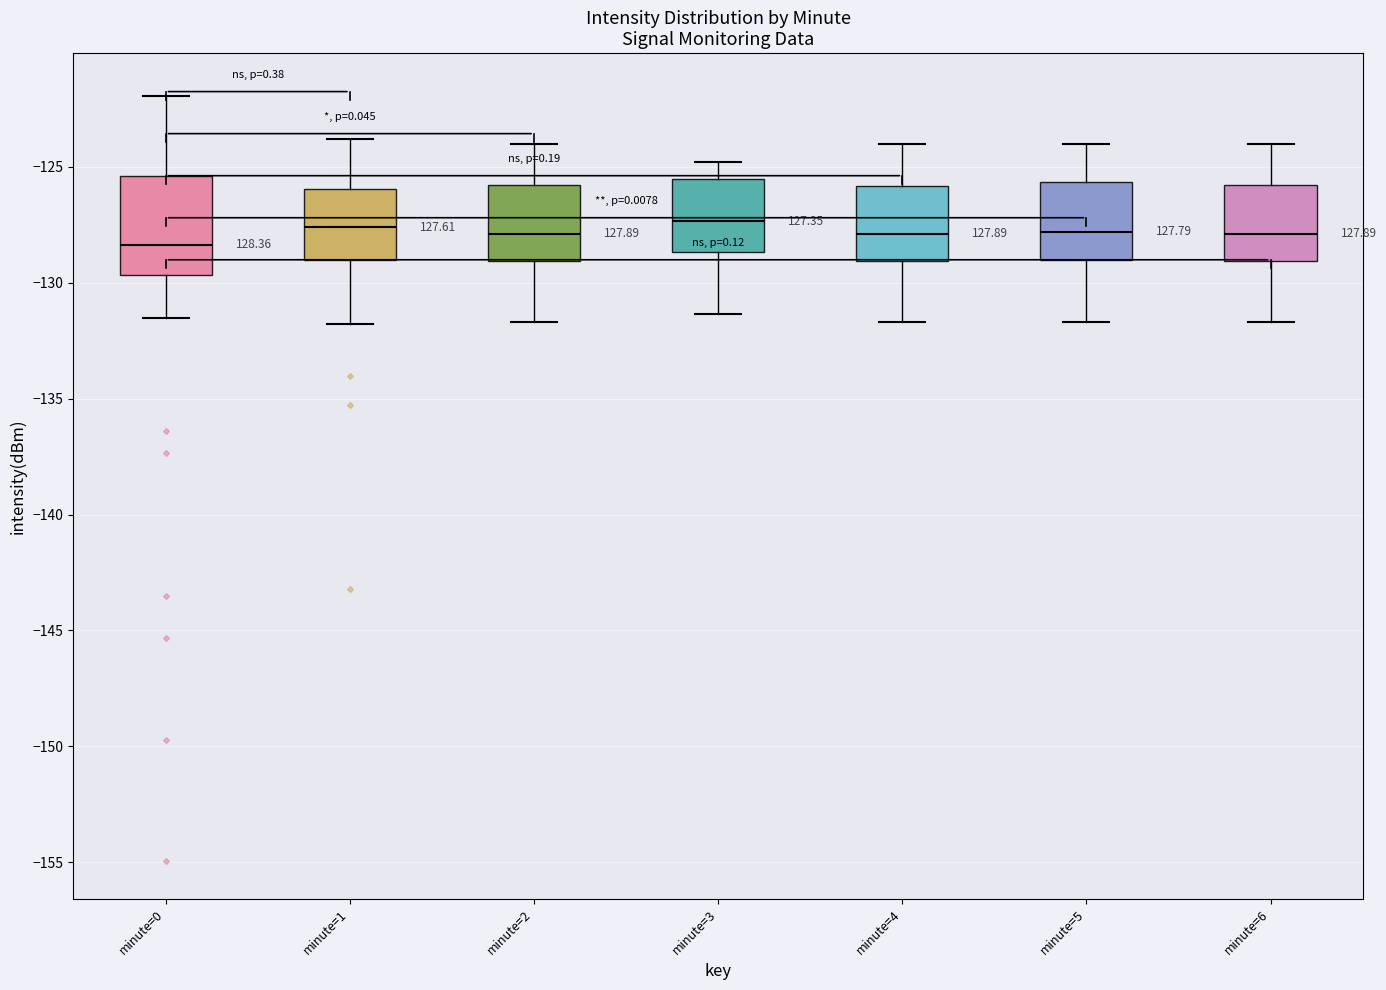

Reading left to right, transcribe this box plot: for each box, give where its median line is, the range the box spans, and where its two whiskers end, as read against the y-axis. The values are not printed on the chart, so give them approximately, as read against the axis.

minute=0: median -128.5, box -129.5 to -125.5, whiskers -131.5 to -122.0
minute=1: median -127.5, box -129.0 to -126.0, whiskers -132.0 to -124.0
minute=2: median -128.0, box -129.0 to -126.0, whiskers -131.5 to -124.0
minute=3: median -127.5, box -128.5 to -125.5, whiskers -131.5 to -125.0
minute=4: median -128.0, box -129.0 to -126.0, whiskers -131.5 to -124.0
minute=5: median -128.0, box -129.0 to -125.5, whiskers -131.5 to -124.0
minute=6: median -128.0, box -129.0 to -126.0, whiskers -131.5 to -124.0